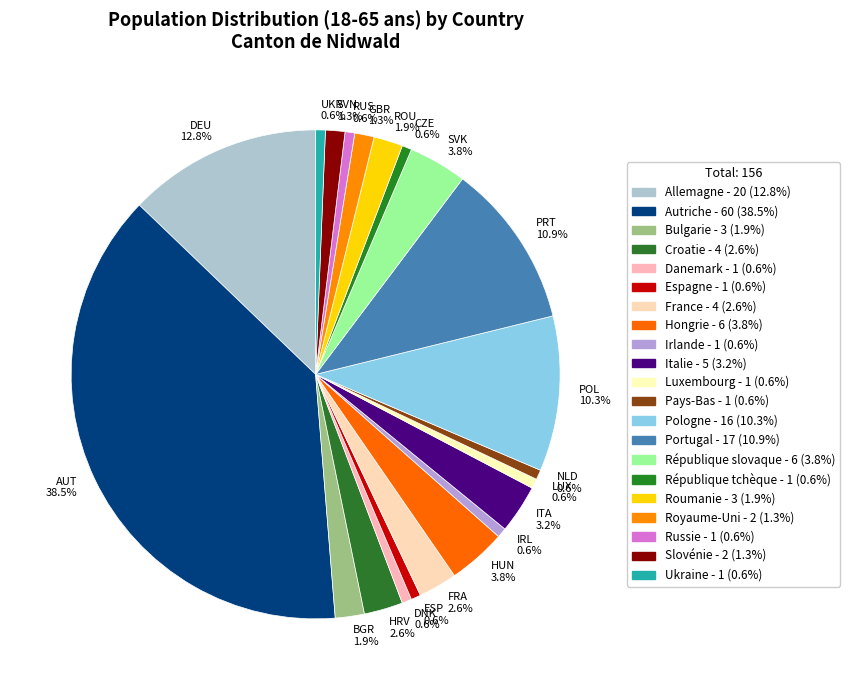

Is HUN 3.8% the majority of the pie?

No